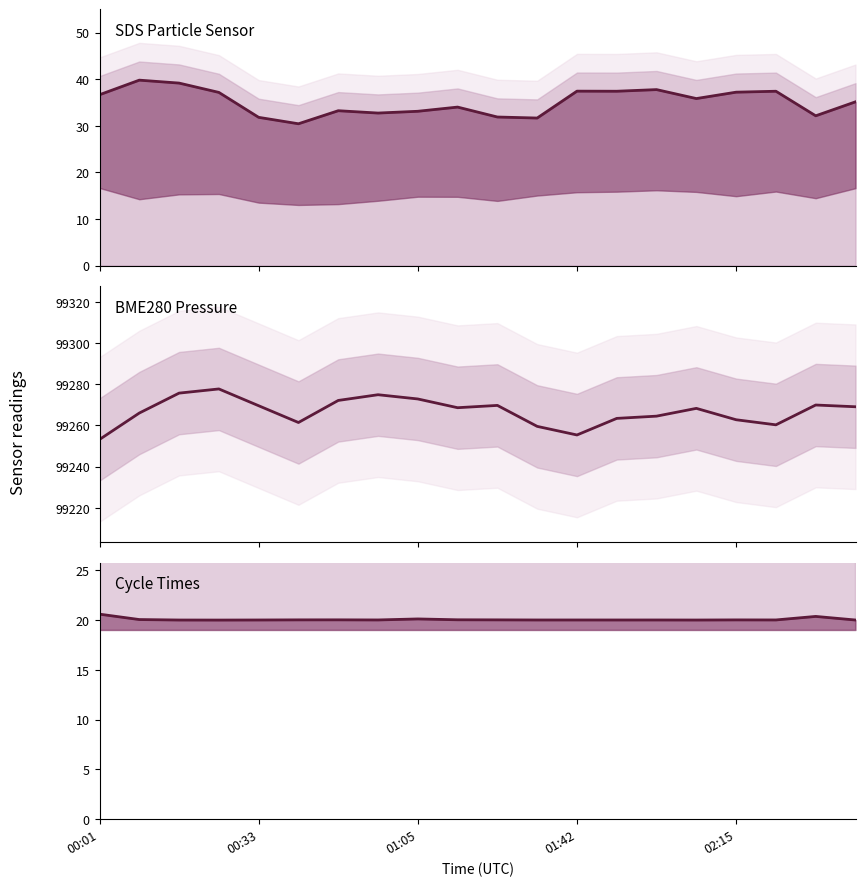

What is the sum of all BME280_pressure values?

1985335.4